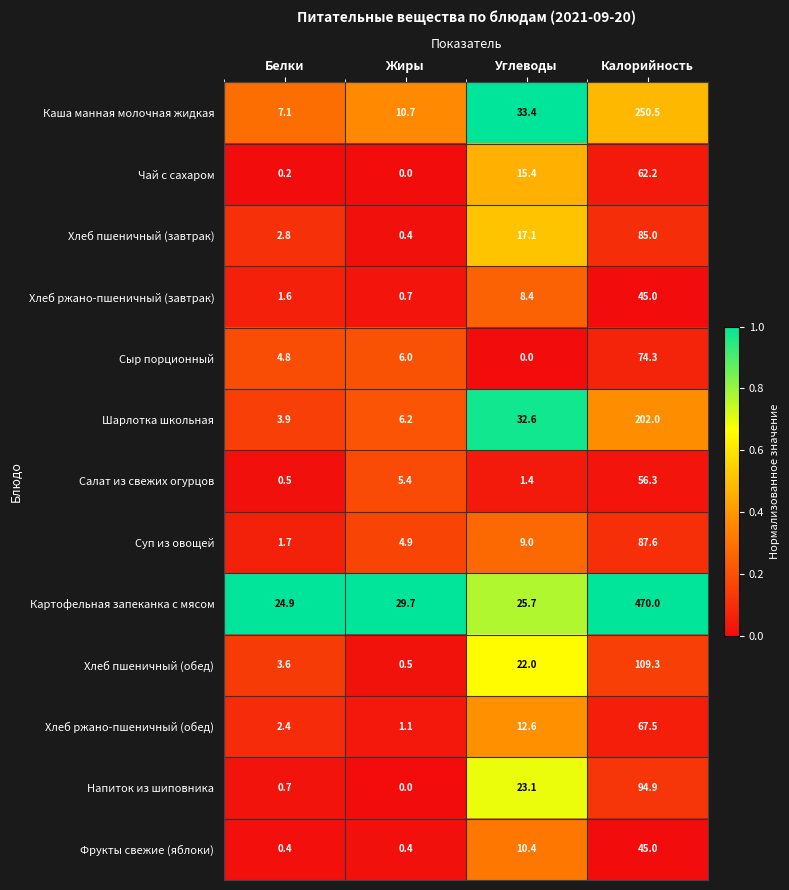

What is the maximum value shown in the chart?

470.0